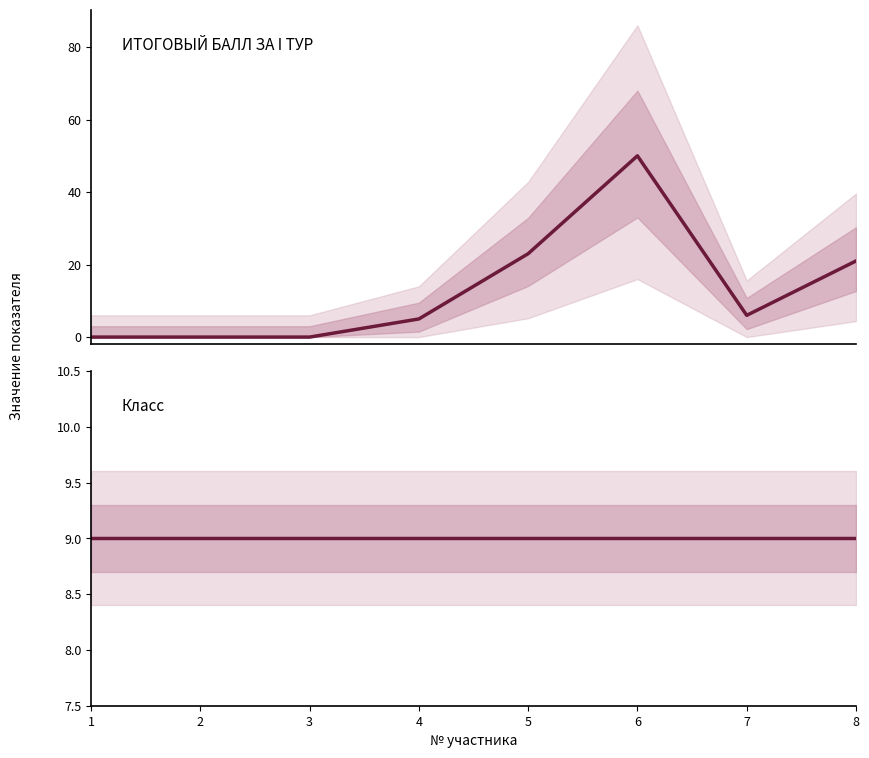

At which label does Класс reach its peak?

1